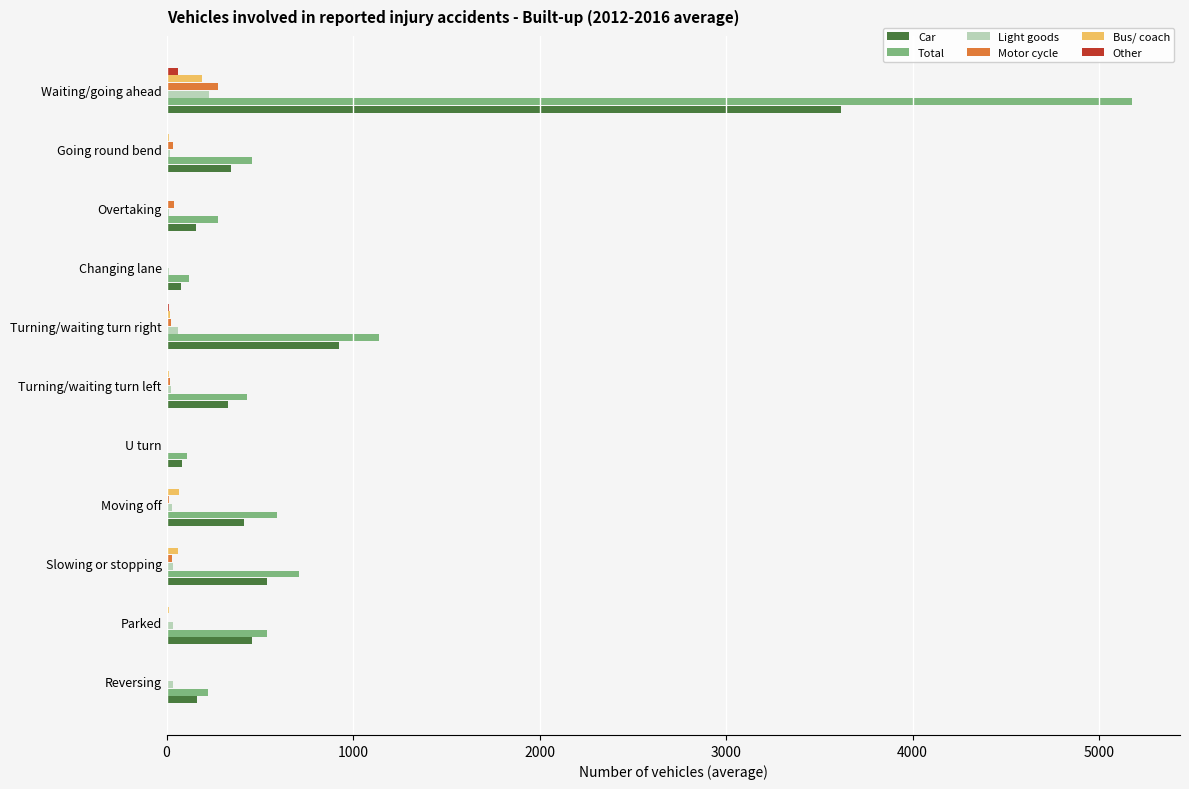

True or false: Car has a value of 1639.7 at Turning/waiting turn right.

False